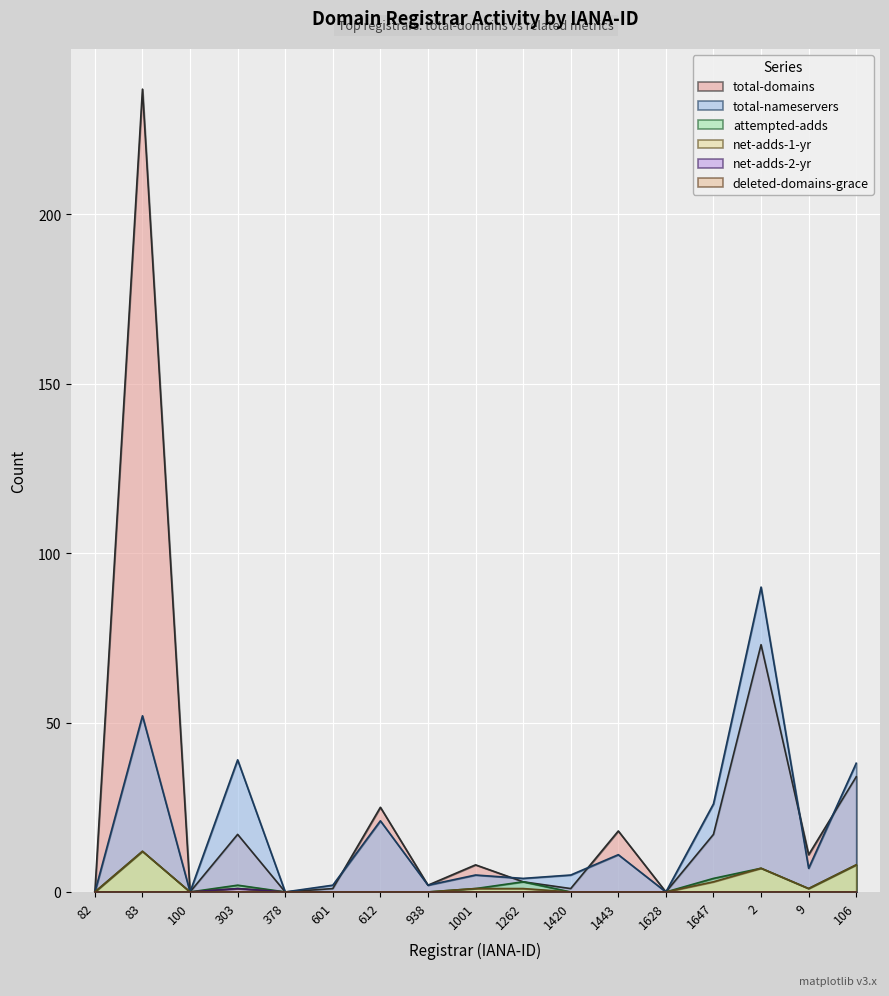

Which category has the lowest value across all series?

82